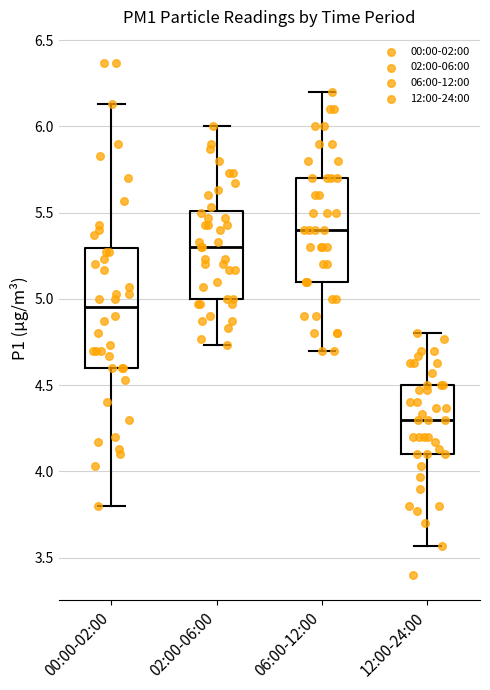

Which box has the highest median line?

06:00-12:00